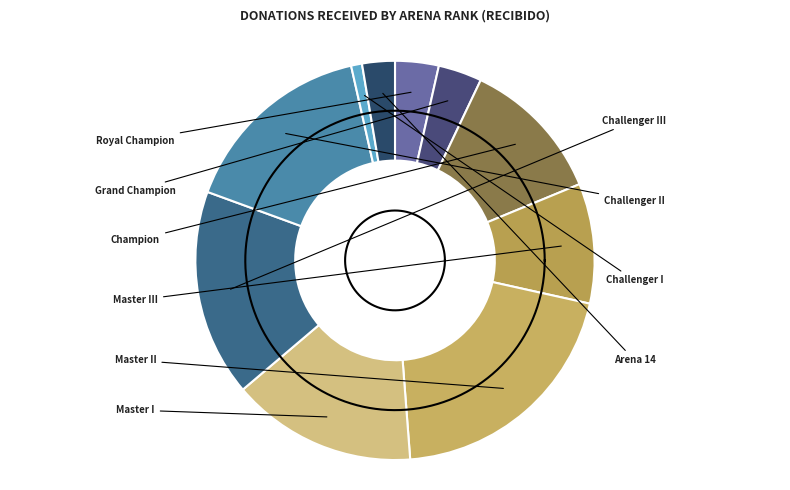

To the nearest percent, what is the combined percentage of Challenger III and Challenger II?

33%